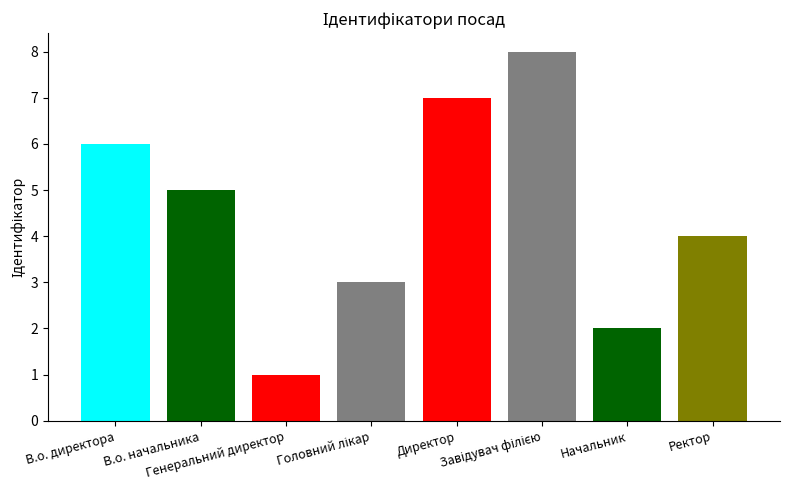

Between В.о. начальника and Генеральний директор, which is larger?

В.о. начальника